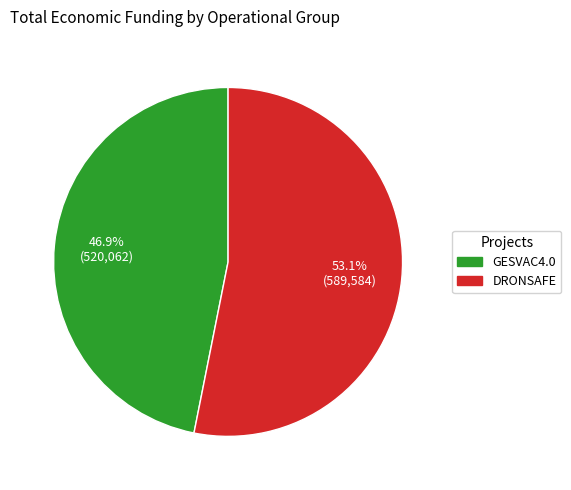

True or false: DRONSAFE accounts for 41% of the total.

False